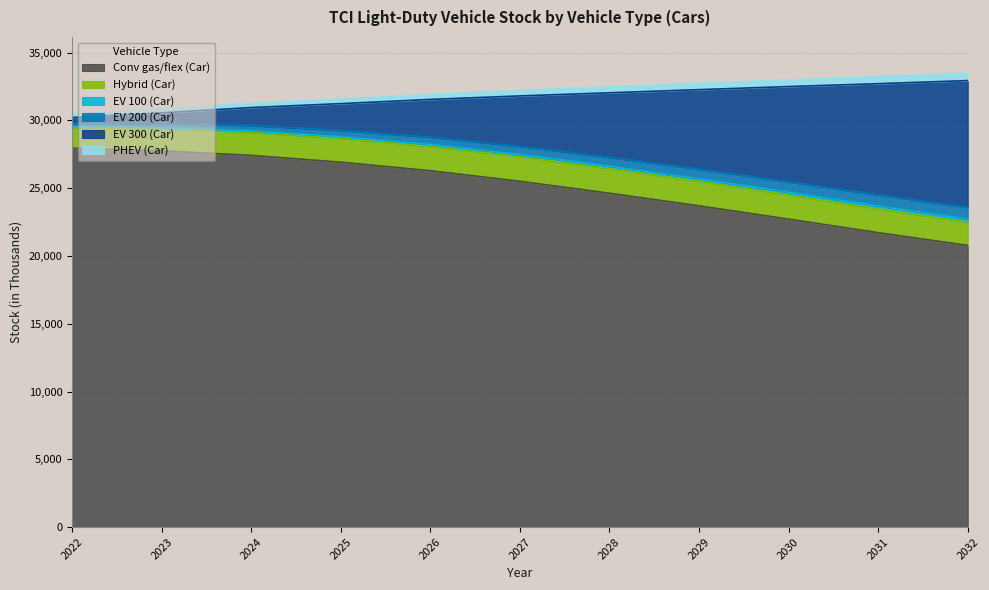

The value of Conv gas/flex (Car) at 2026 is 16309. True or false?

False